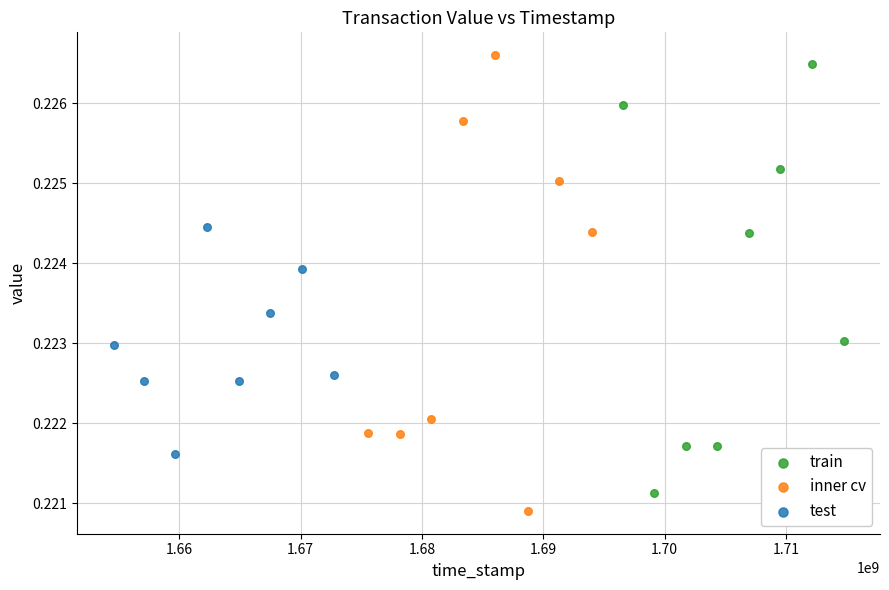

Which series reaches the minimum Y coordinate?

inner cv